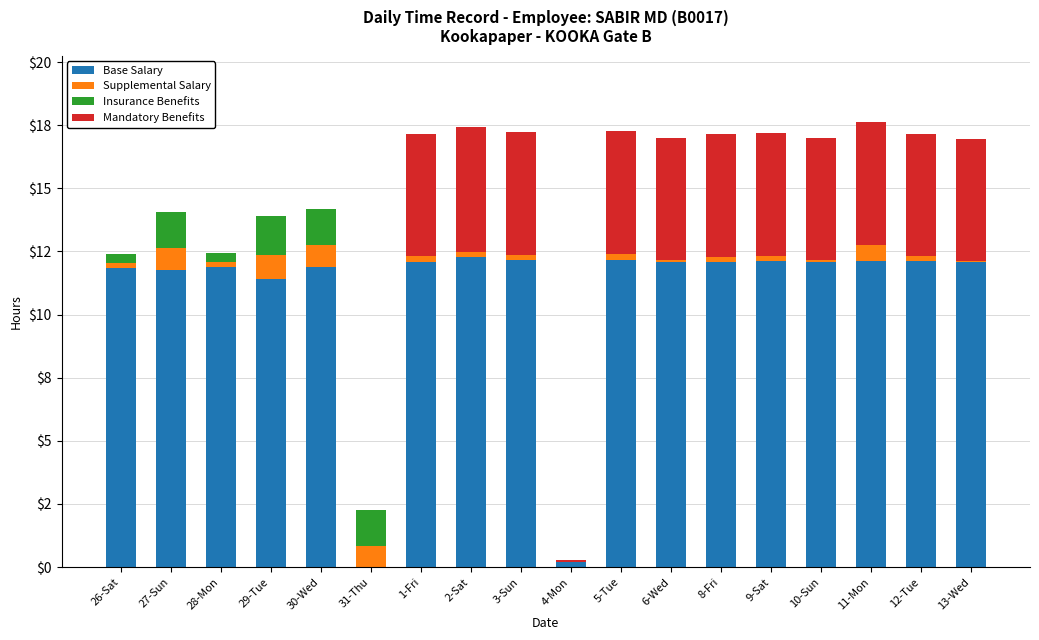

Are the bars horizontal?

No